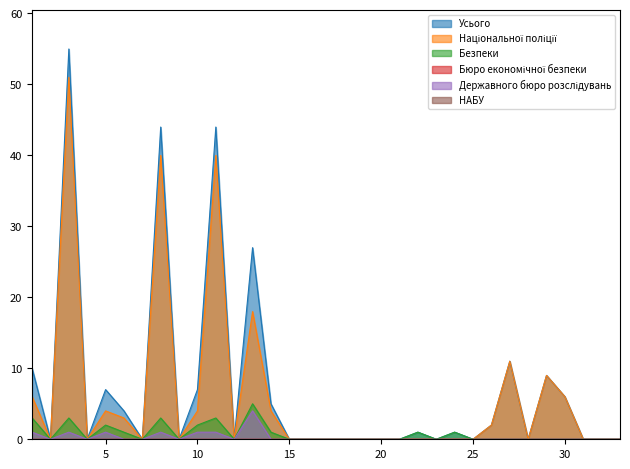

At which label does Національної поліції reach its peak?

3